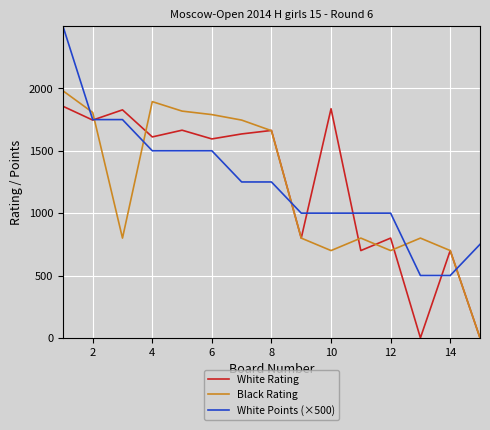

What is the highest value of the White Rating series?

1857